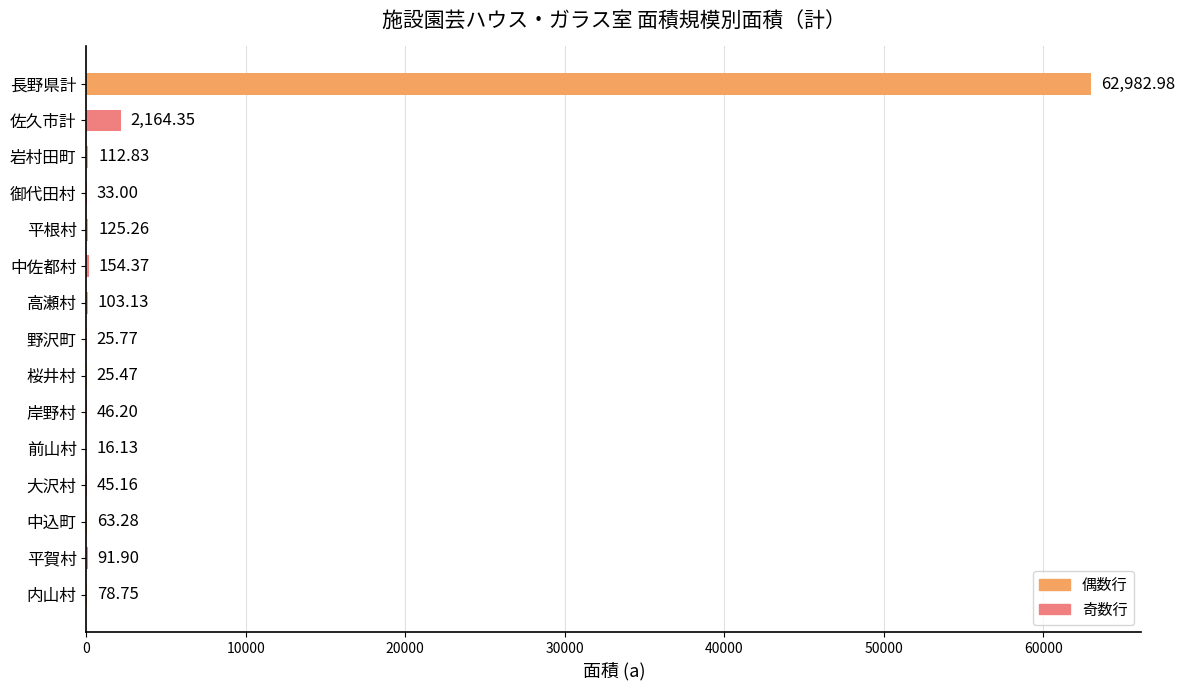

What is the maximum value shown in the chart?

62983.0